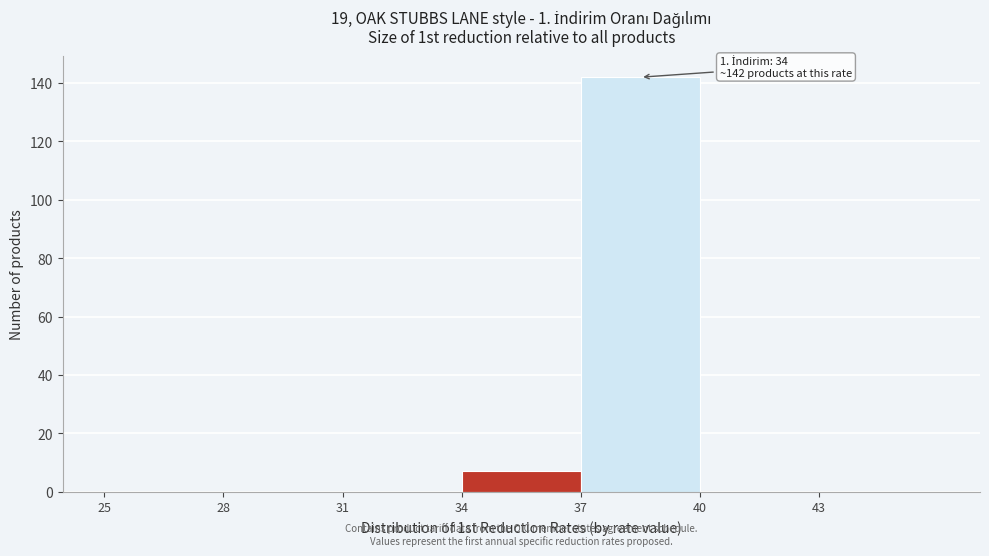

Over which range of the x-axis is the bar tallest?

37 to 40